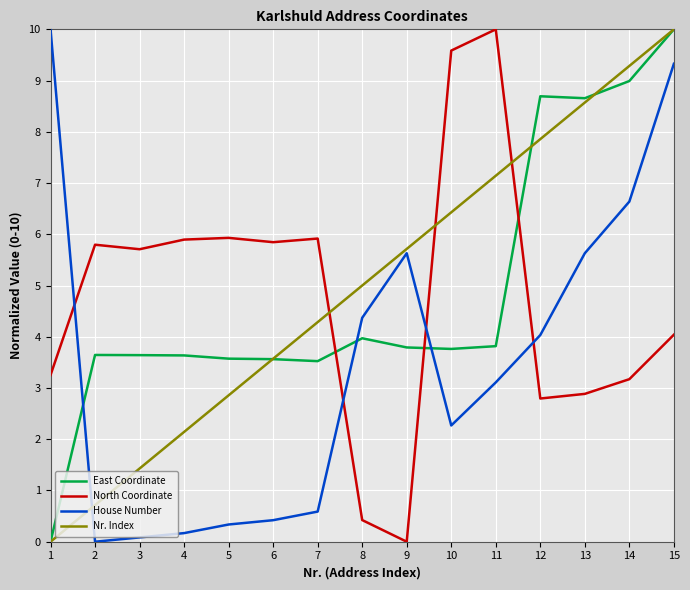

How many intersections are there between North Coordinate and East Coordinate?

3